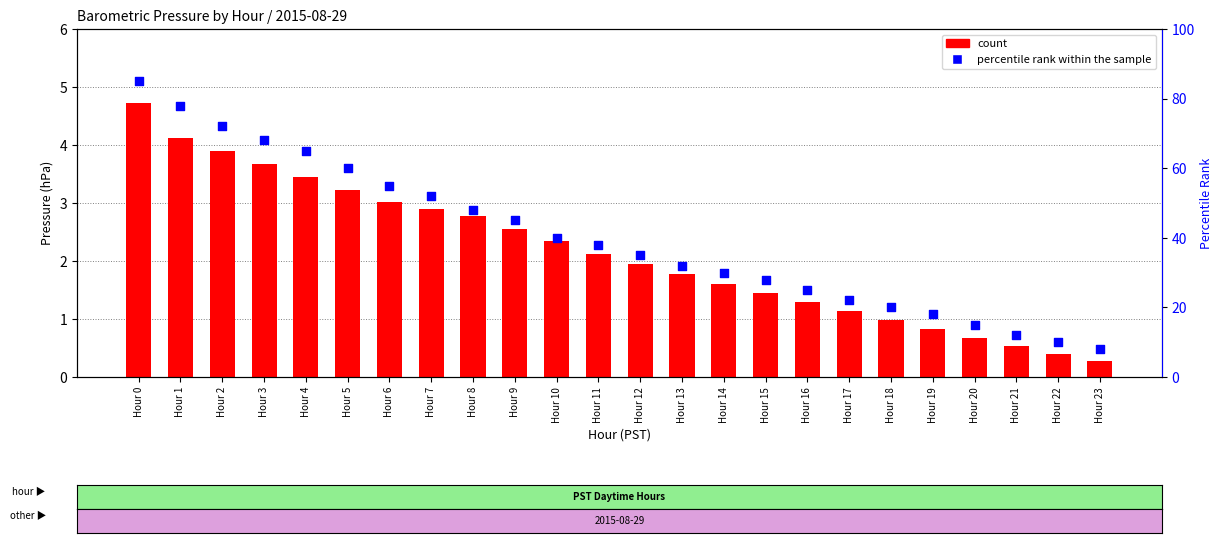

Which series reaches the minimum Y coordinate?

count